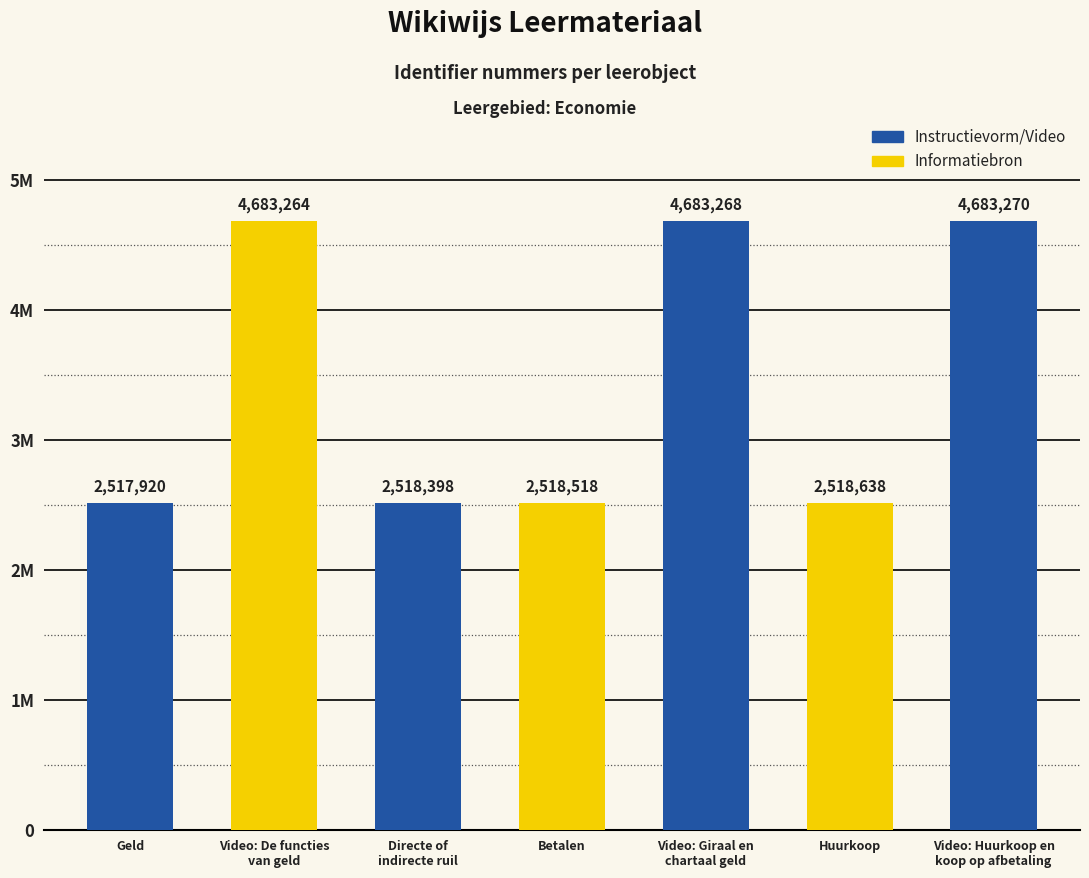

Reading right to left, transcribe all the data shown in this chart.

Video: Huurkoop en
koop op afbetaling=4683270	Huurkoop=2518638	Video: Giraal en
chartaal geld=4683268	Betalen=2518518	Directe of
indirecte ruil=2518398	Video: De functies
van geld=4683264	Geld=2517920